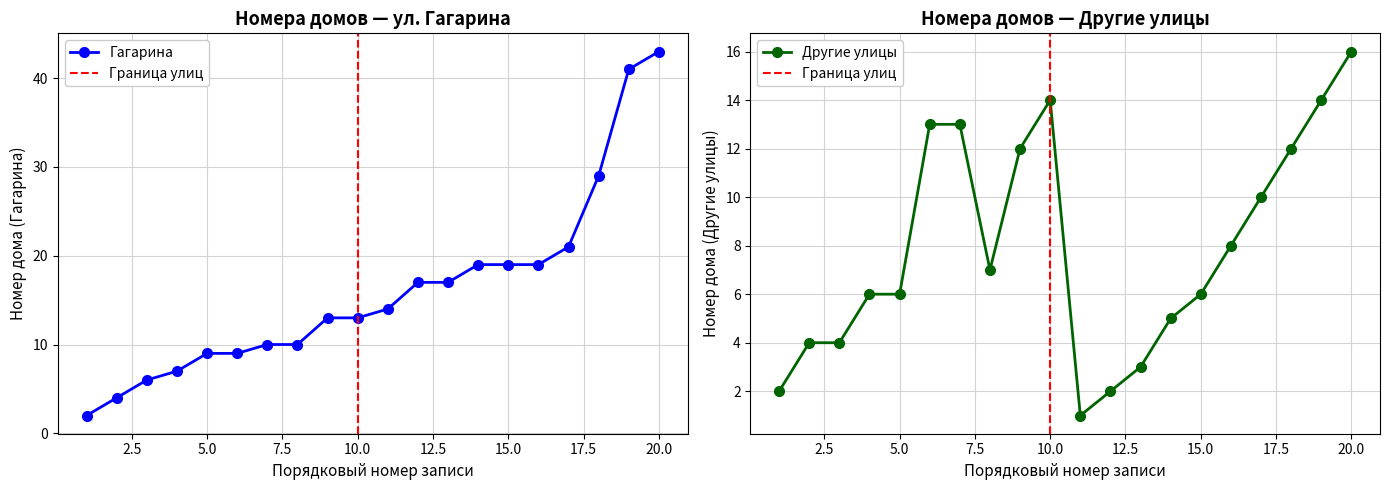

True or false: Гагарина and Другие улицы intersect in this chart.

True